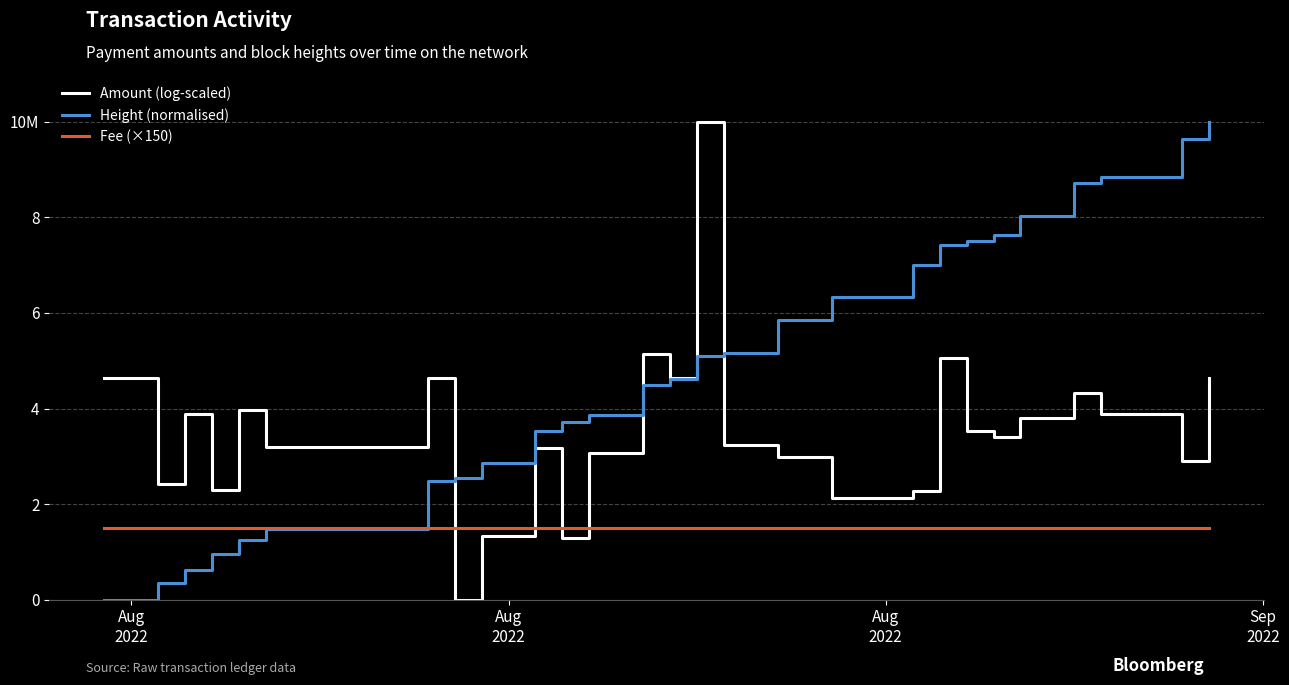

List the series in order of their peak value, highest first.

Amount (log-scaled), Height (normalised), Fee (×150)